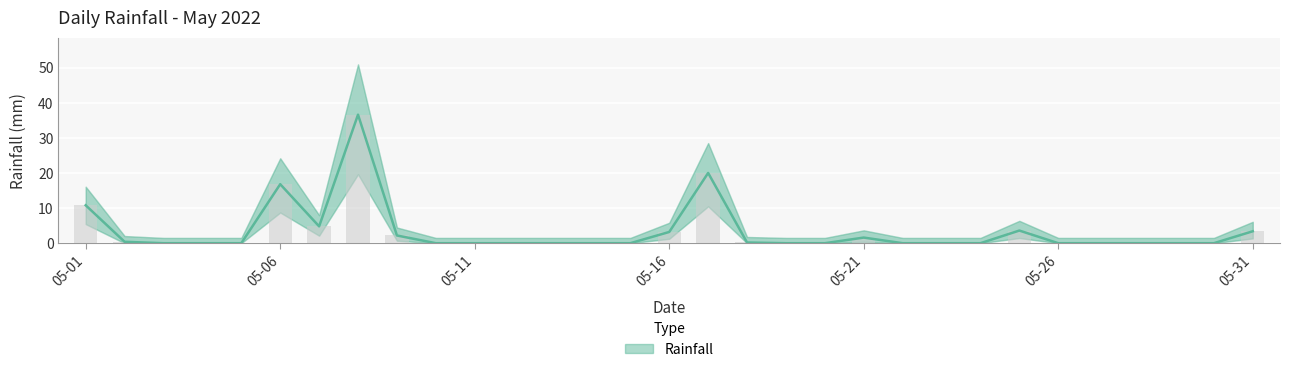

List the labels in order of value, smallest first.

2022-05-03, 2022-05-04, 2022-05-05, 2022-05-10, 2022-05-11, 2022-05-12, 2022-05-13, 2022-05-14, 2022-05-15, 2022-05-19, 2022-05-20, 2022-05-22, 2022-05-23, 2022-05-24, 2022-05-26, 2022-05-27, 2022-05-28, 2022-05-29, 2022-05-30, 2022-05-18, 2022-05-02, 2022-05-21, 2022-05-09, 2022-05-16, 2022-05-31, 2022-05-25, 2022-05-07, 2022-05-01, 2022-05-06, 2022-05-17, 2022-05-08